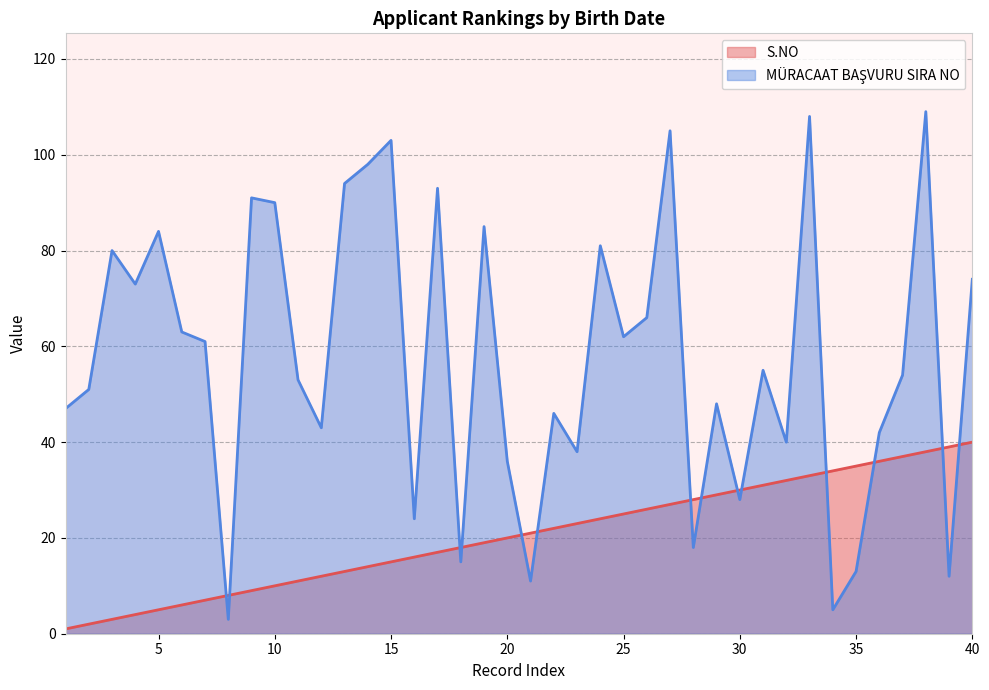

What is the greatest value displayed?

109